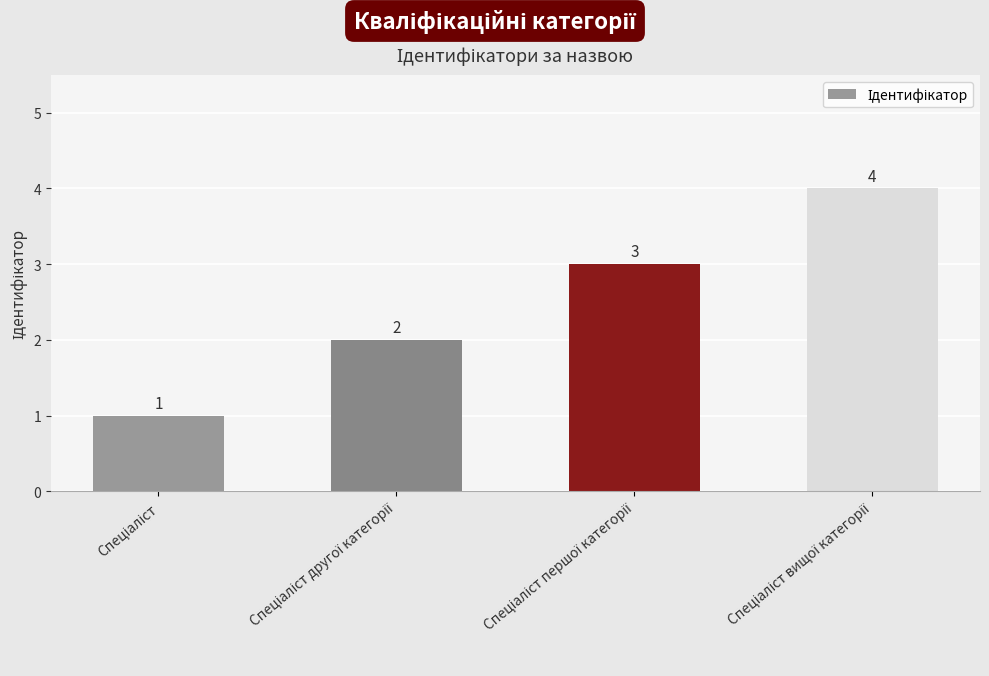

What is the value of the 4th bar from the left?

4